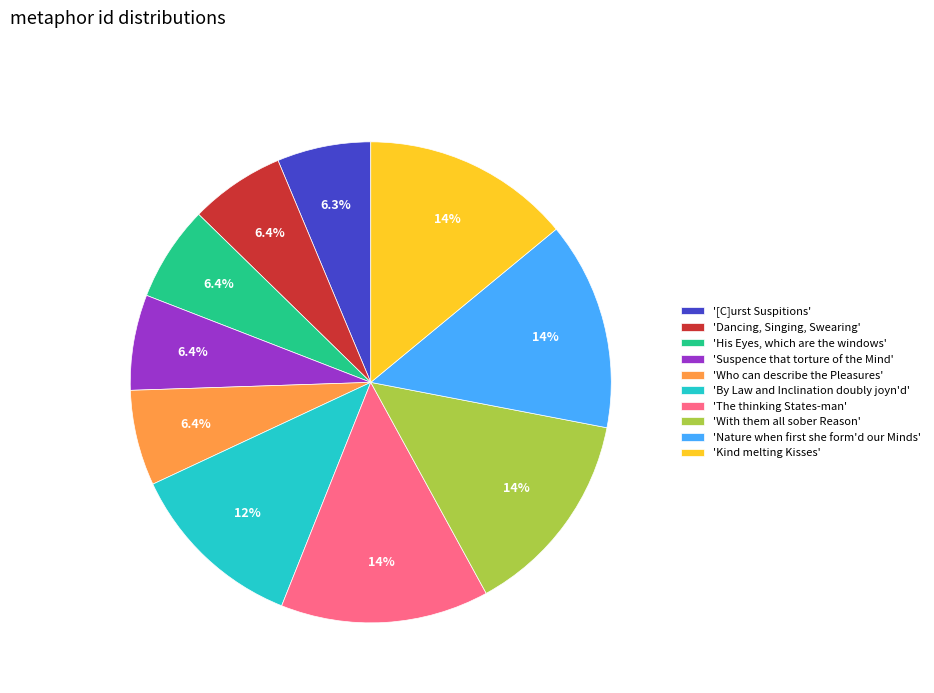

Approximately how many times larger is the value at 'Kind melting Kisses' compared to 'By Law and Inclination doubly joyn'd'?

1.2